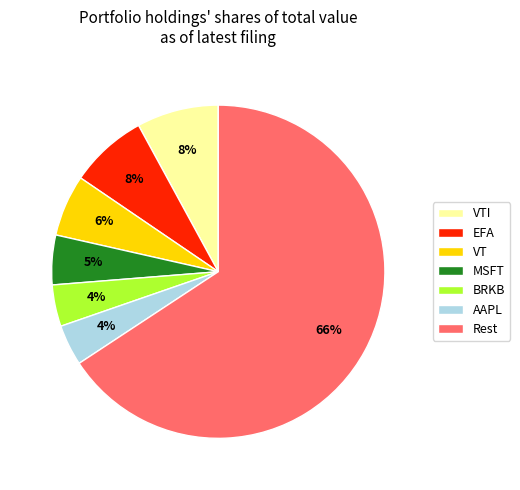

How many slices are in this pie chart?

7